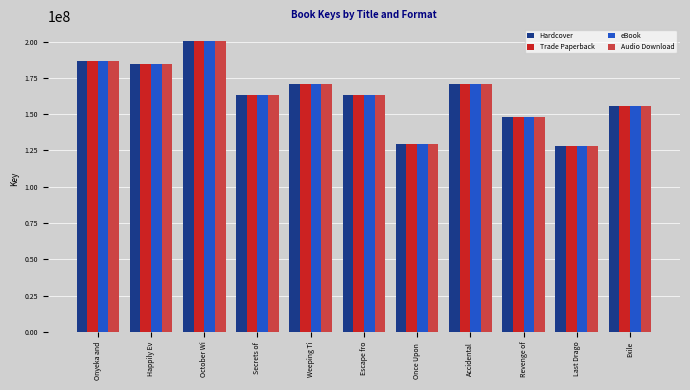

True or false: Hardcover has a value of 67750384 at Exile.

False